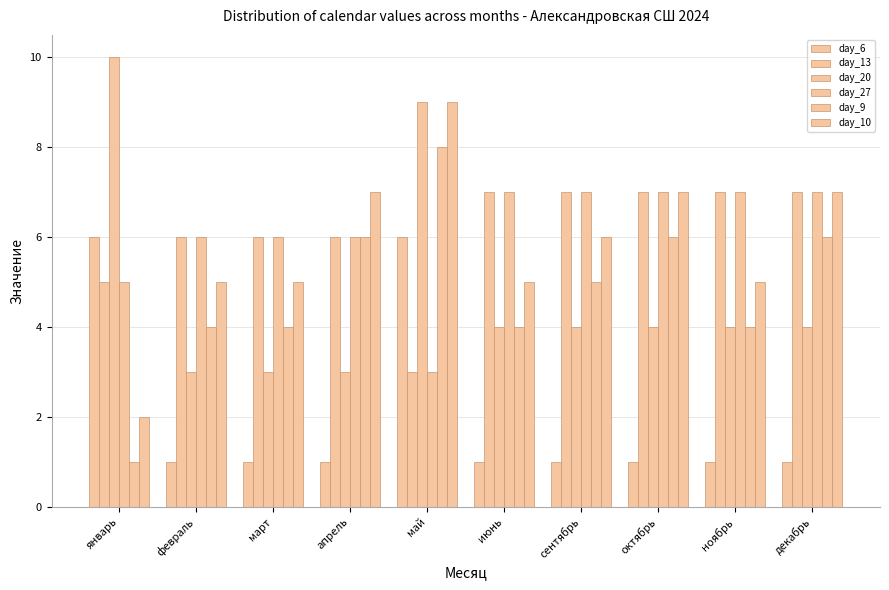

Does the chart contain any negative values?

No